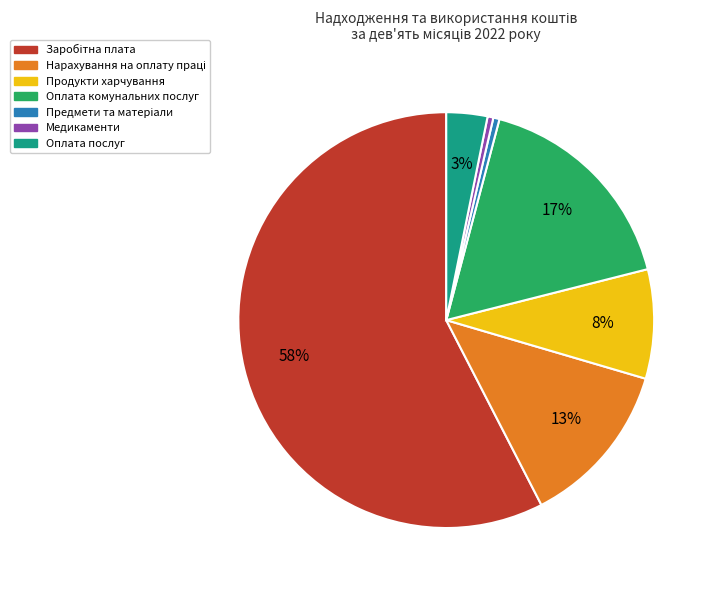

Is there any slice that represents more than half of the pie?

Yes